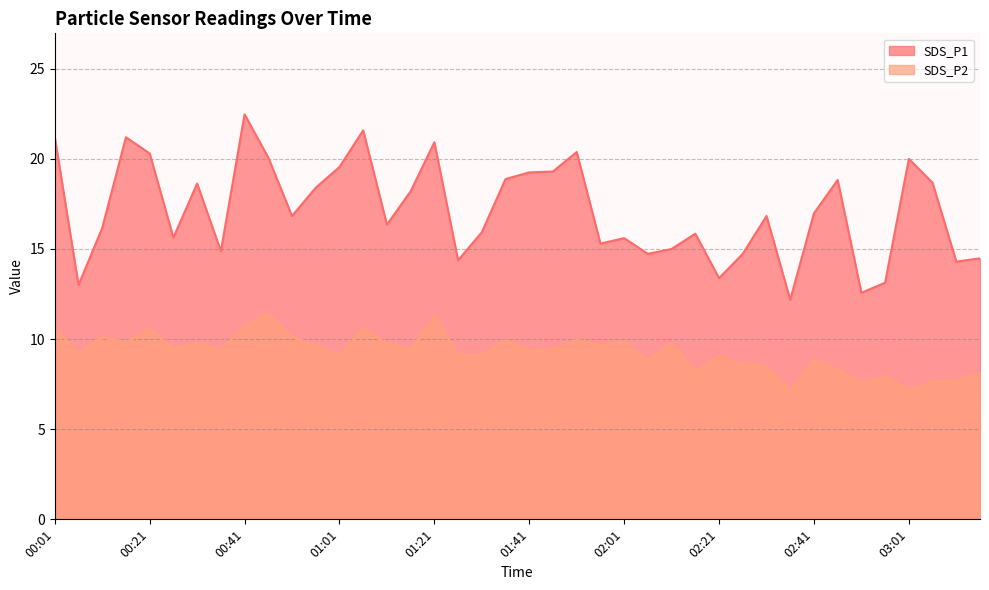

What is the value of the SDS_P2 point at the 13th from the left?

9.1